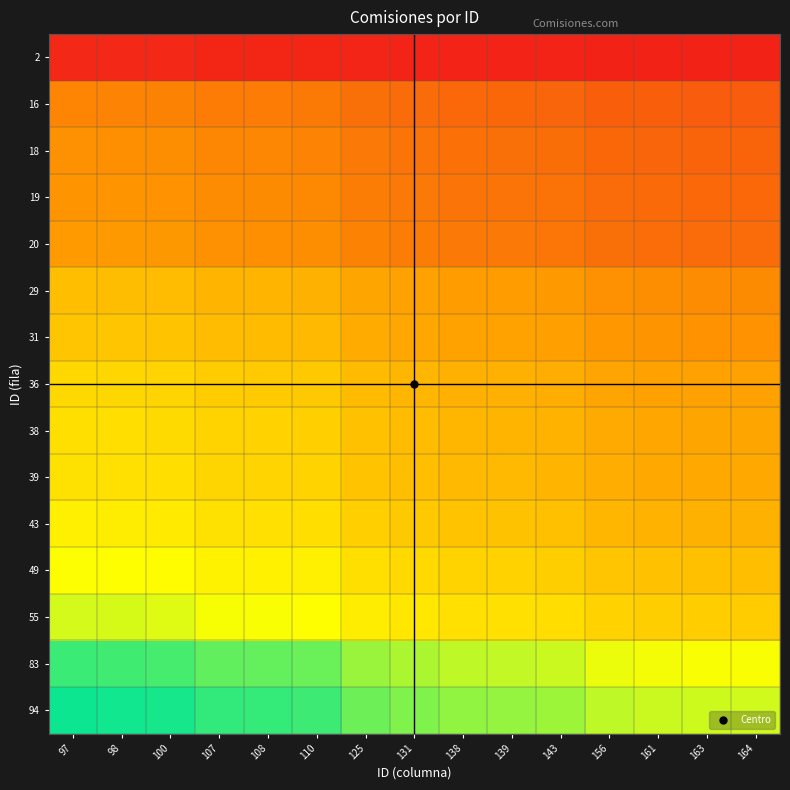

Which series has the widest spread of values?

94